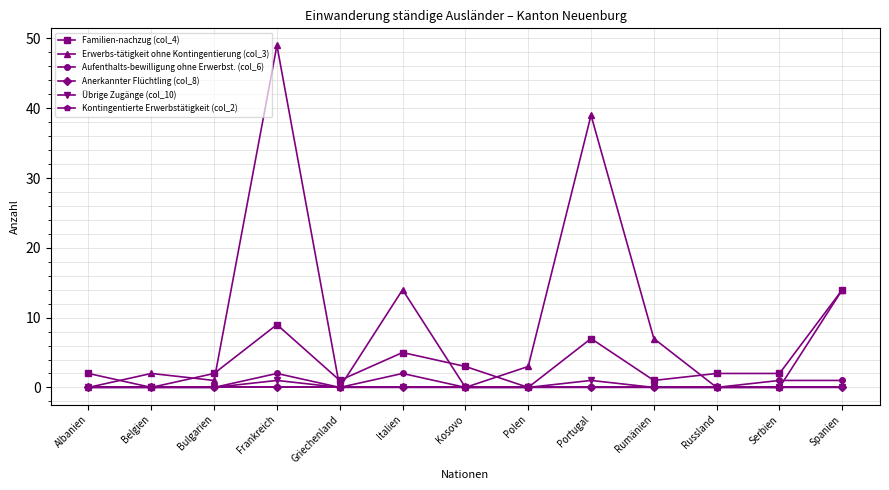

The Übrige Zugänge (col_10) series shows 0 at Albanien. True or false?

False